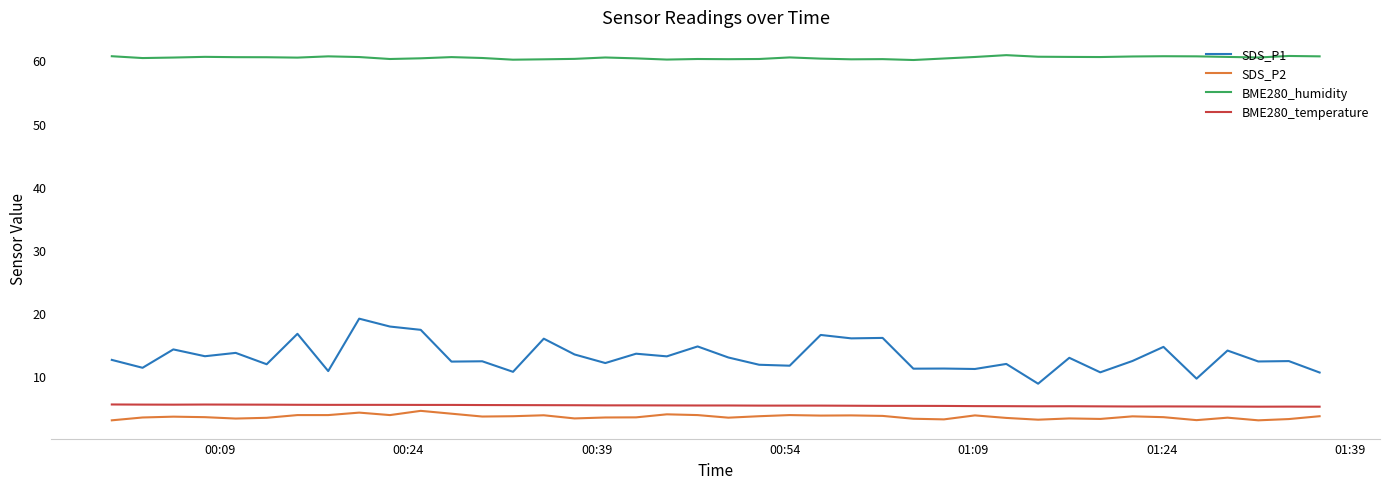

What is the minimum value shown in the chart?

3.0